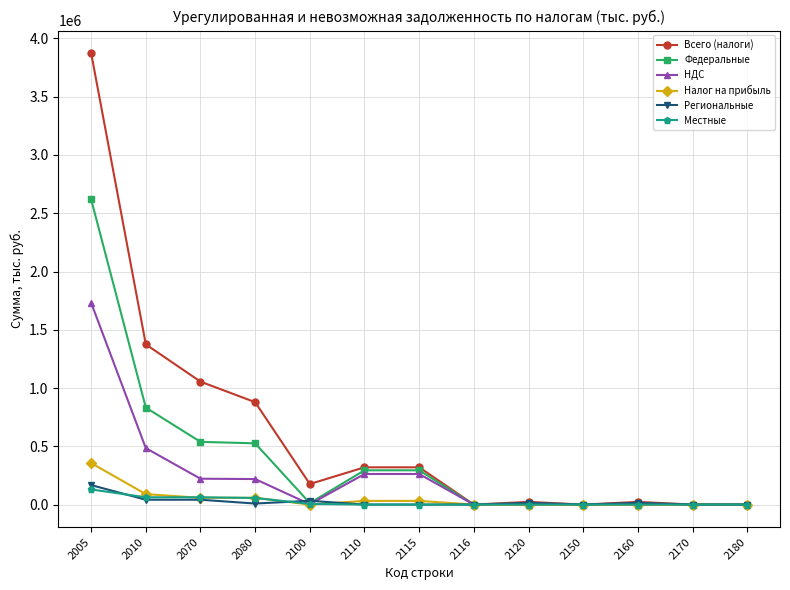

Is the value of НДС at 2070 greater than the value of Местные at 2070?

Yes